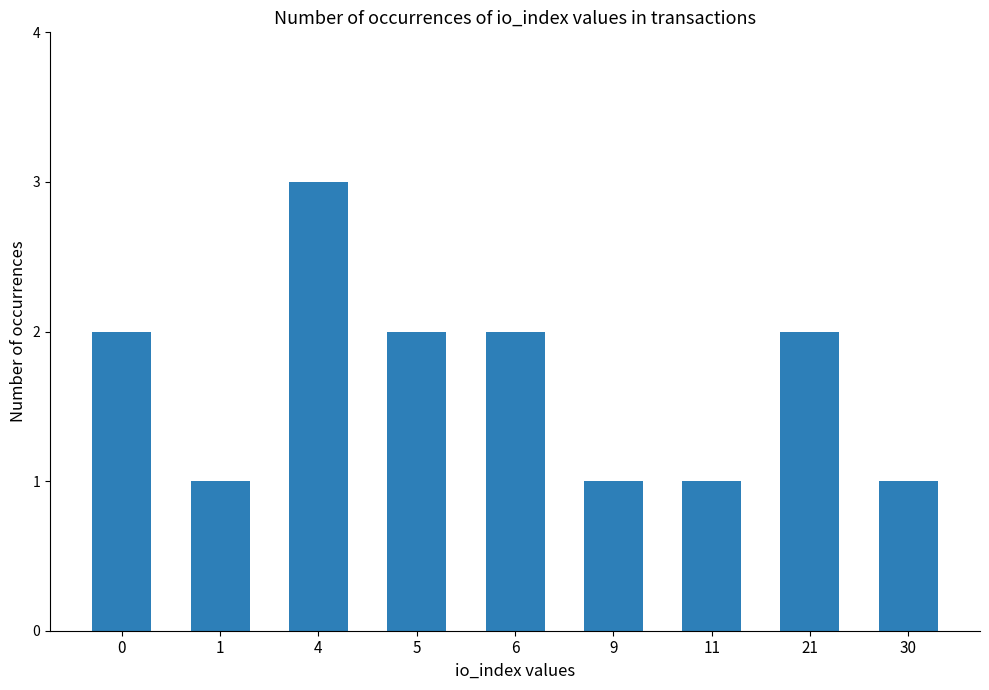

True or false: the data shows 1 at 9.

True